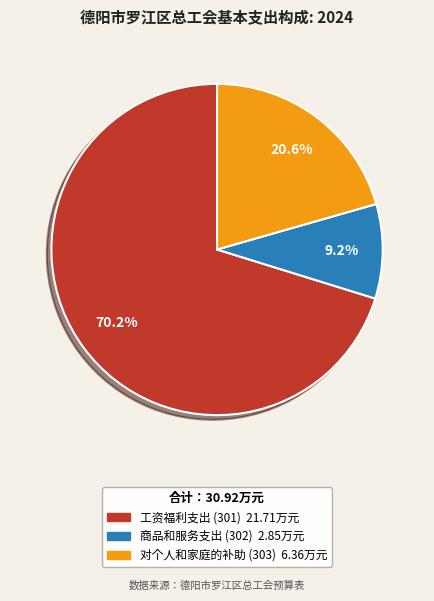

Does 工资福利支出 (301) account for over 50% of the chart?

Yes